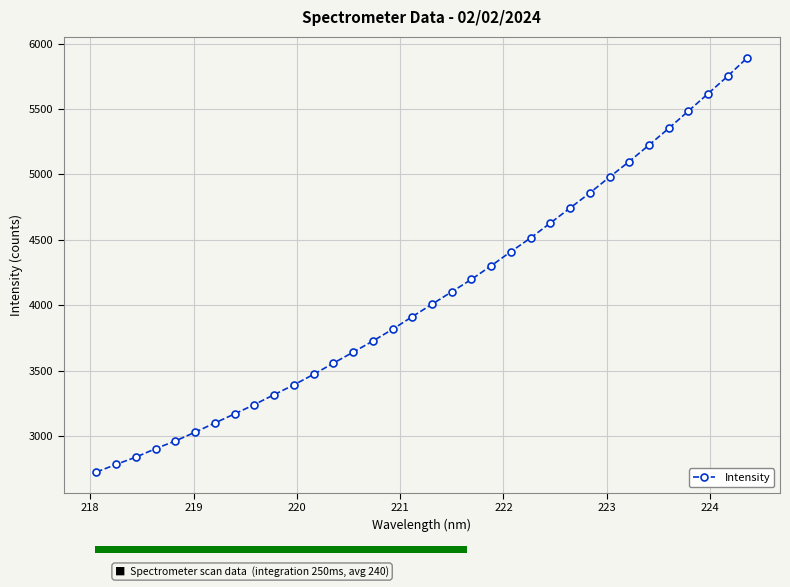

What is the difference between the maximum and minimum values?

3166.9